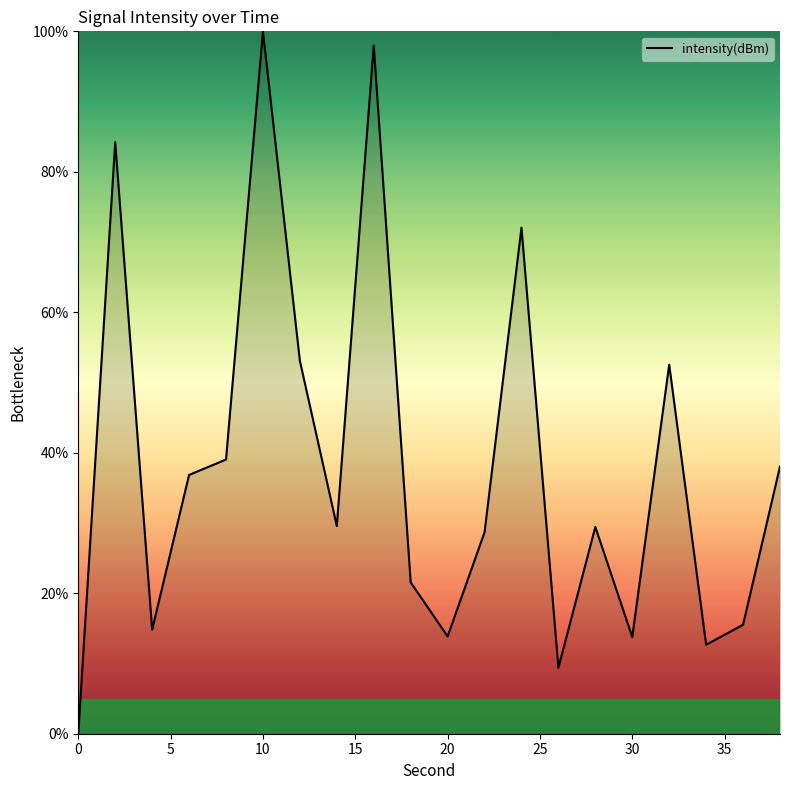

What is the difference between the second highest and second lowest values?

88.6